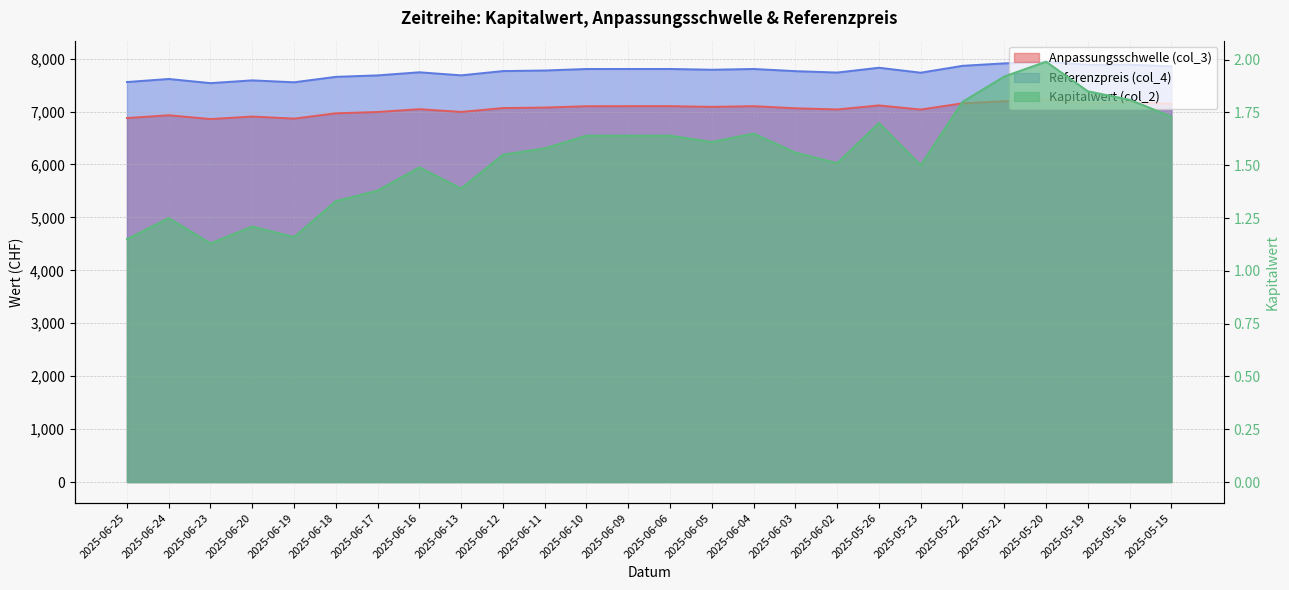

How many categories are shown in the chart?

26